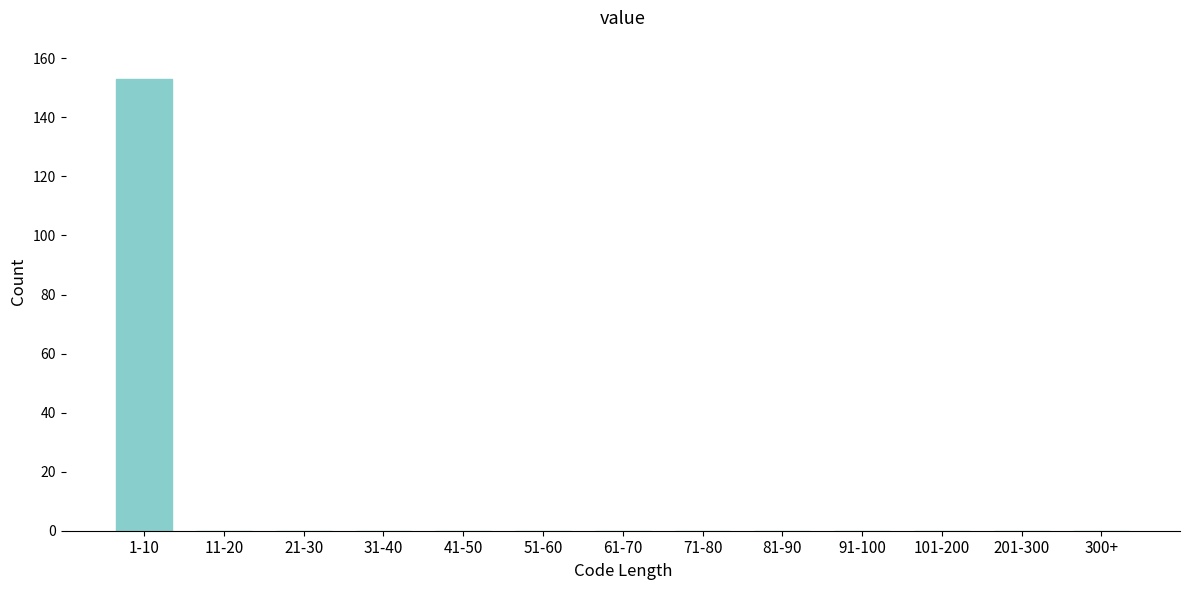

Reading left to right, what are all the values shown in this chart?

1-10=153	11-20=0	21-30=0	31-40=0	41-50=0	51-60=0	61-70=0	71-80=0	81-90=0	91-100=0	101-200=0	201-300=0	300+=0